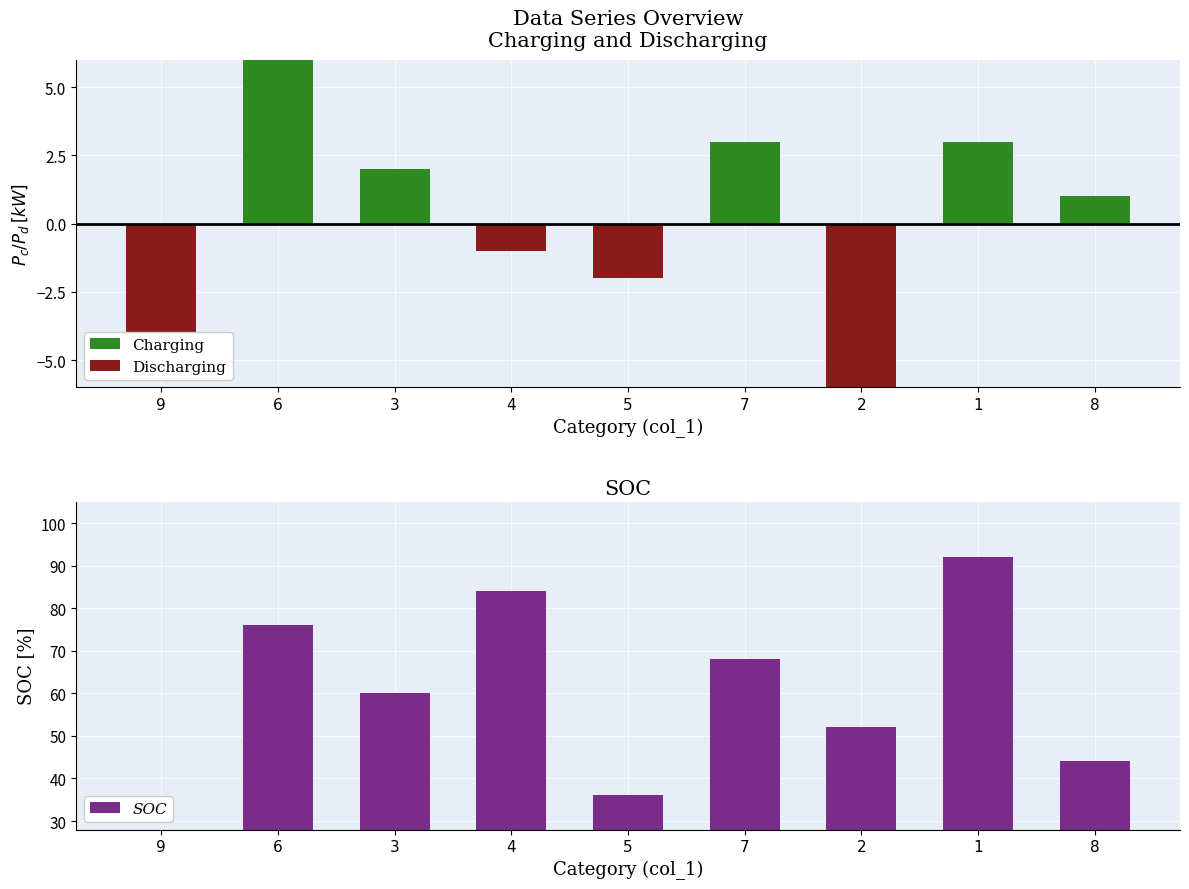

What value does the Charging series have at 1?

3